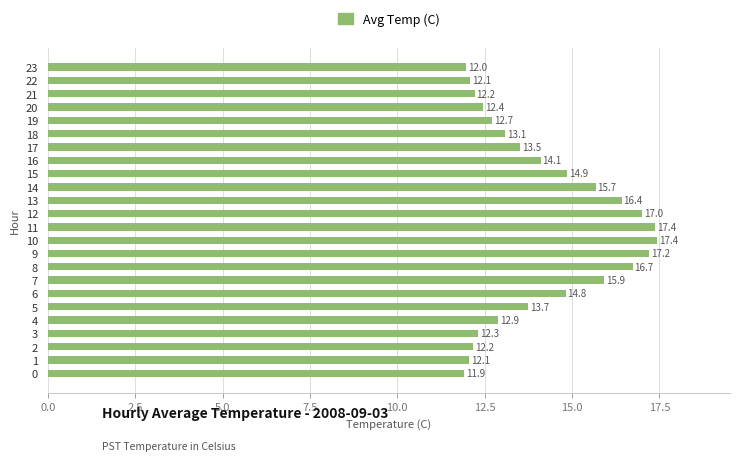

Is it true that the value at 9 is 17.2?

True